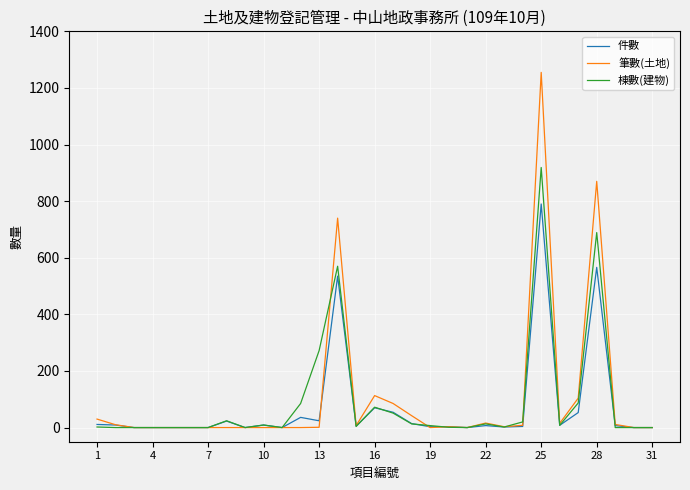

In 筆數(土地), how many points are higher than both neighbors (excluding endpoints)?

6